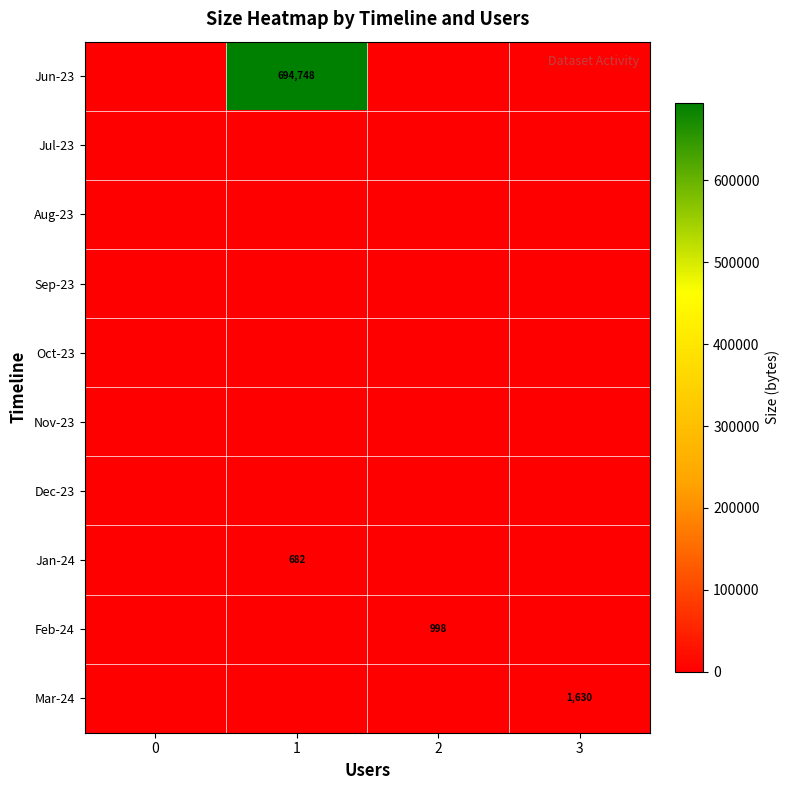

Which has a higher value, 2 or 0?

2